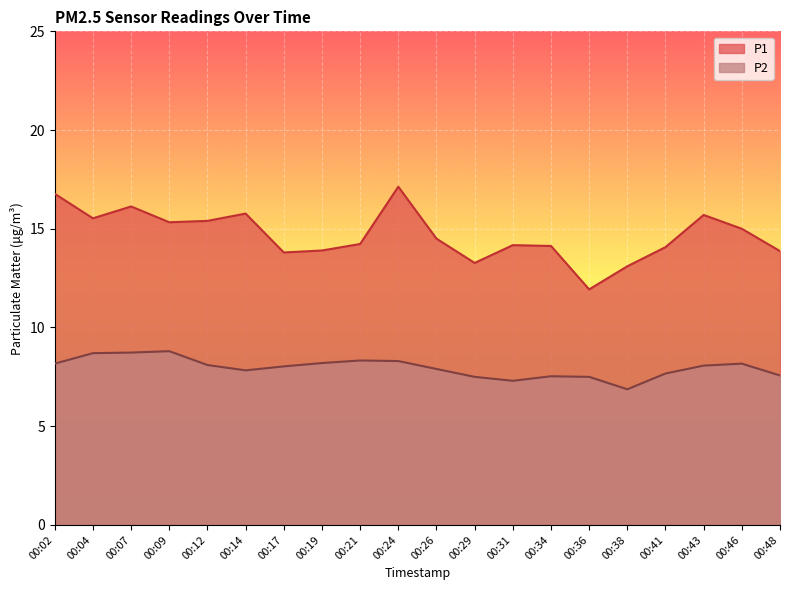

What is the value of the P1 point at the 3rd from the left?

16.1